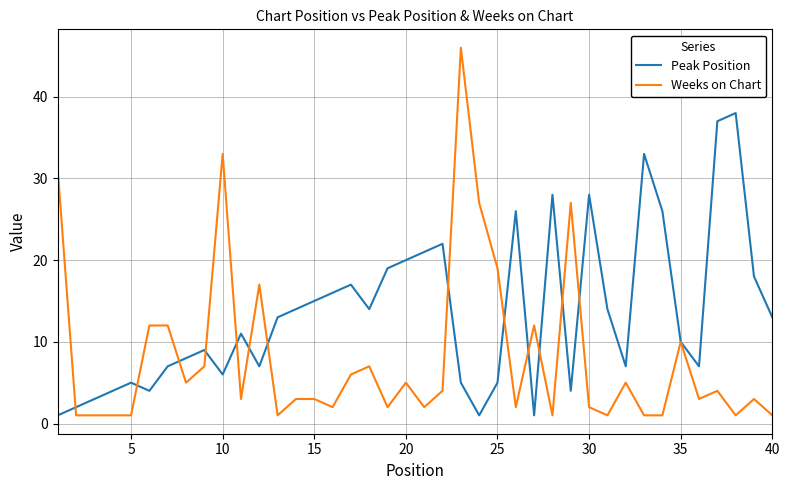

Rank the series by their maximum value, from lowest to highest.

Peak Position, Weeks on Chart